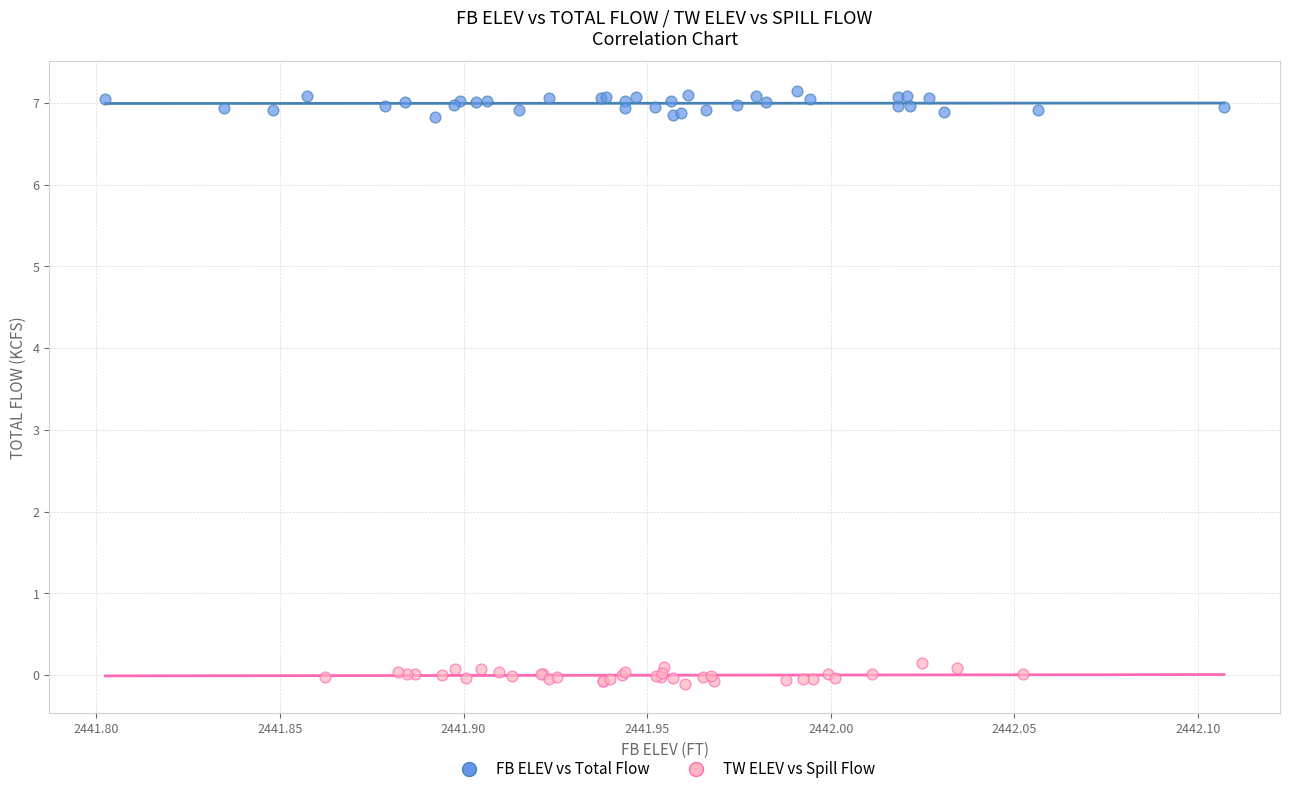

Which series reaches the minimum Y coordinate?

TW ELEV vs Spill Flow